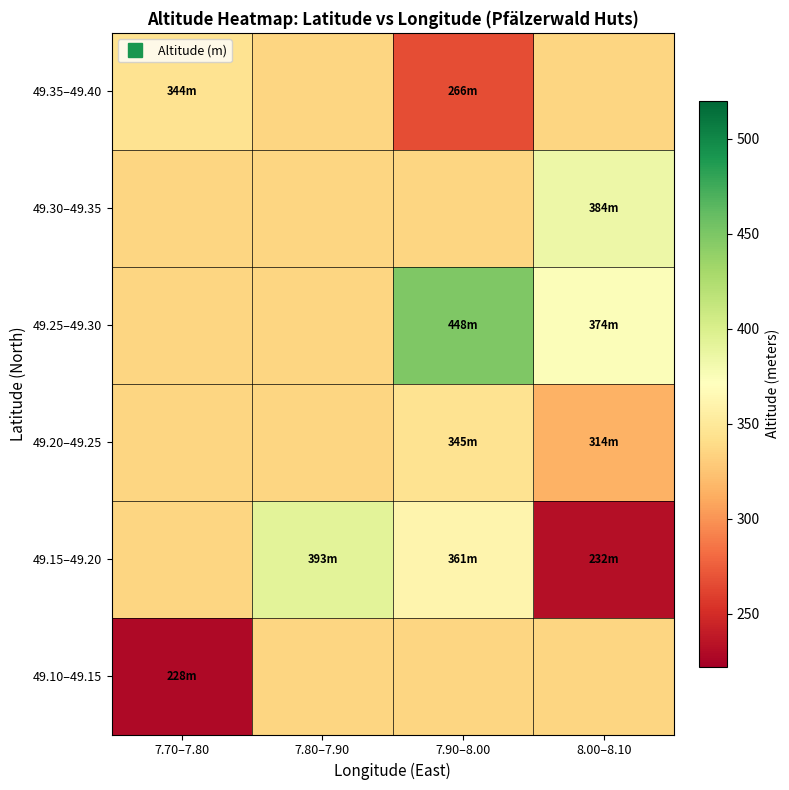

Reading left to right, list all the values displayed in this chart.

49.10–49.15: 7.70–7.80=228.0	7.80–7.90=335.5	7.90–8.00=335.5	8.00–8.10=335.5
49.15–49.20: 7.70–7.80=335.5	7.80–7.90=393.0	7.90–8.00=361.0	8.00–8.10=232.0
49.20–49.25: 7.70–7.80=335.5	7.80–7.90=335.5	7.90–8.00=345.0	8.00–8.10=314.0
49.25–49.30: 7.70–7.80=335.5	7.80–7.90=335.5	7.90–8.00=448.0	8.00–8.10=374.3
49.30–49.35: 7.70–7.80=335.5	7.80–7.90=335.5	7.90–8.00=335.5	8.00–8.10=384.3
49.35–49.40: 7.70–7.80=344.5	7.80–7.90=335.5	7.90–8.00=266.5	8.00–8.10=335.5